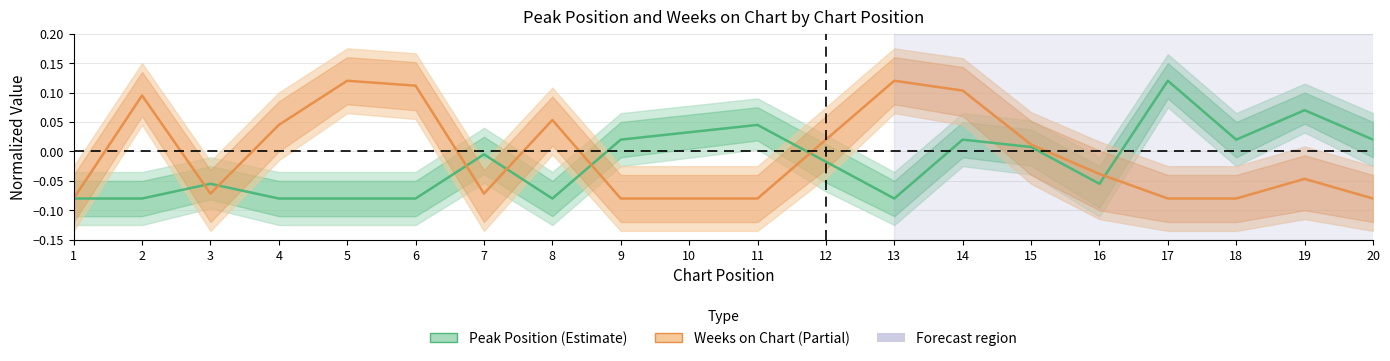

Where do Peak Position and Weeks on Chart first cross each other?

2 and 3